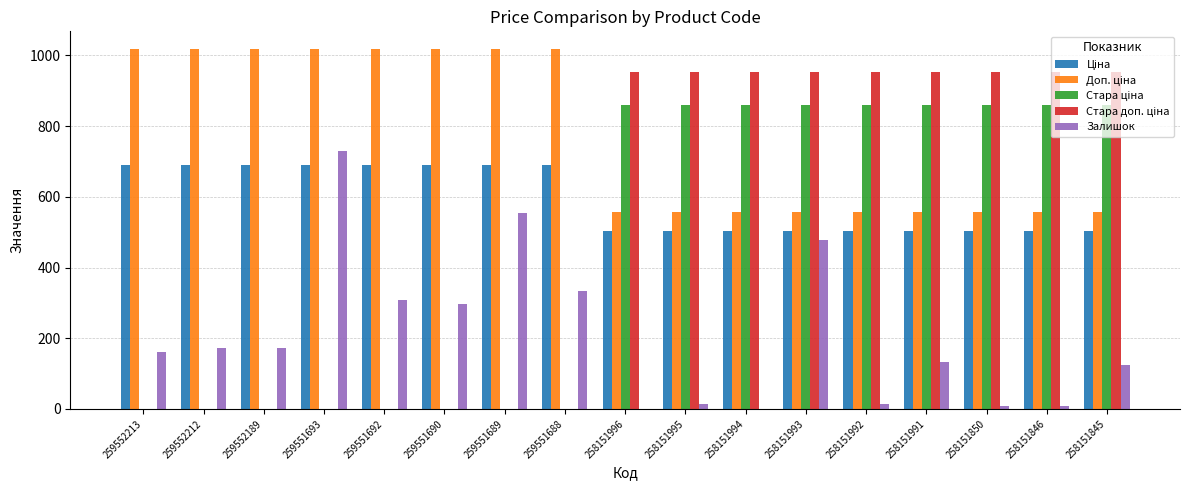

True or false: Залишок has a value of 98.6 at 259552213.

False